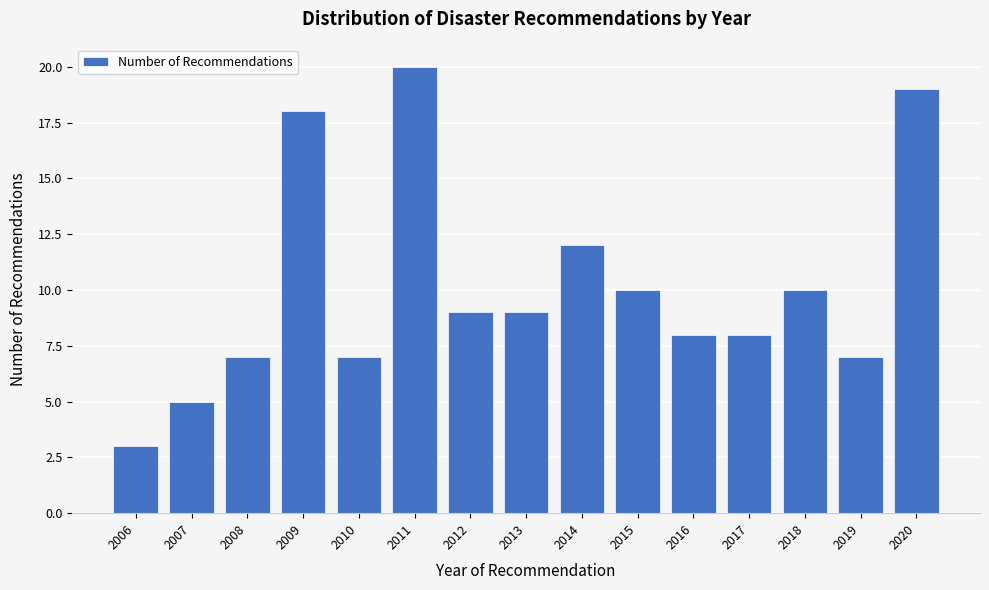

Reading left to right, list all the values displayed in this chart.

3	5	7	18	7	20	9	9	12	10	8	8	10	7	19